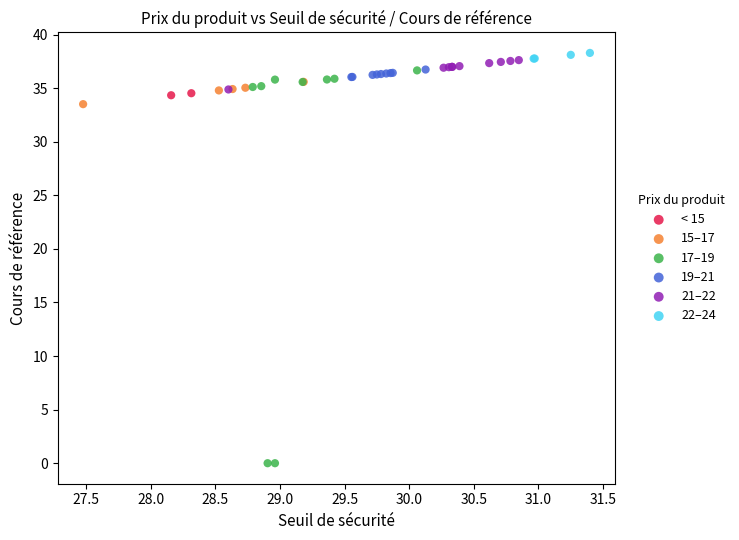

Which series has the largest Y range (max minus min)?

17–19